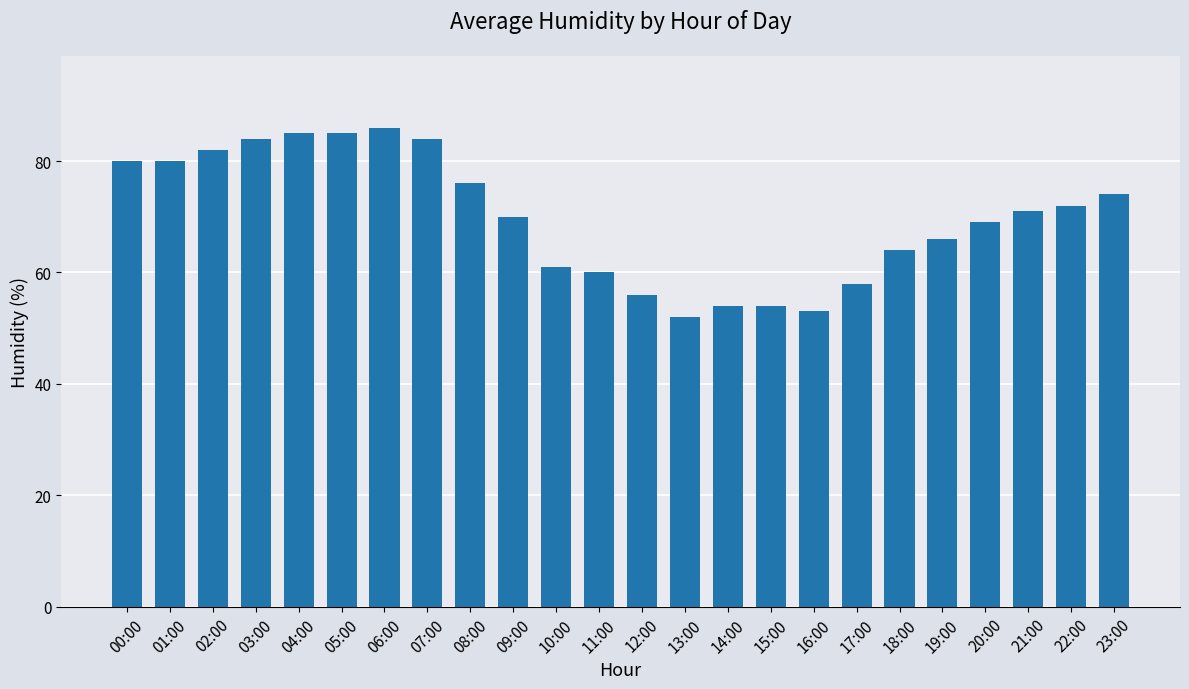

Is it true that the value at 18:00 is 27?

False